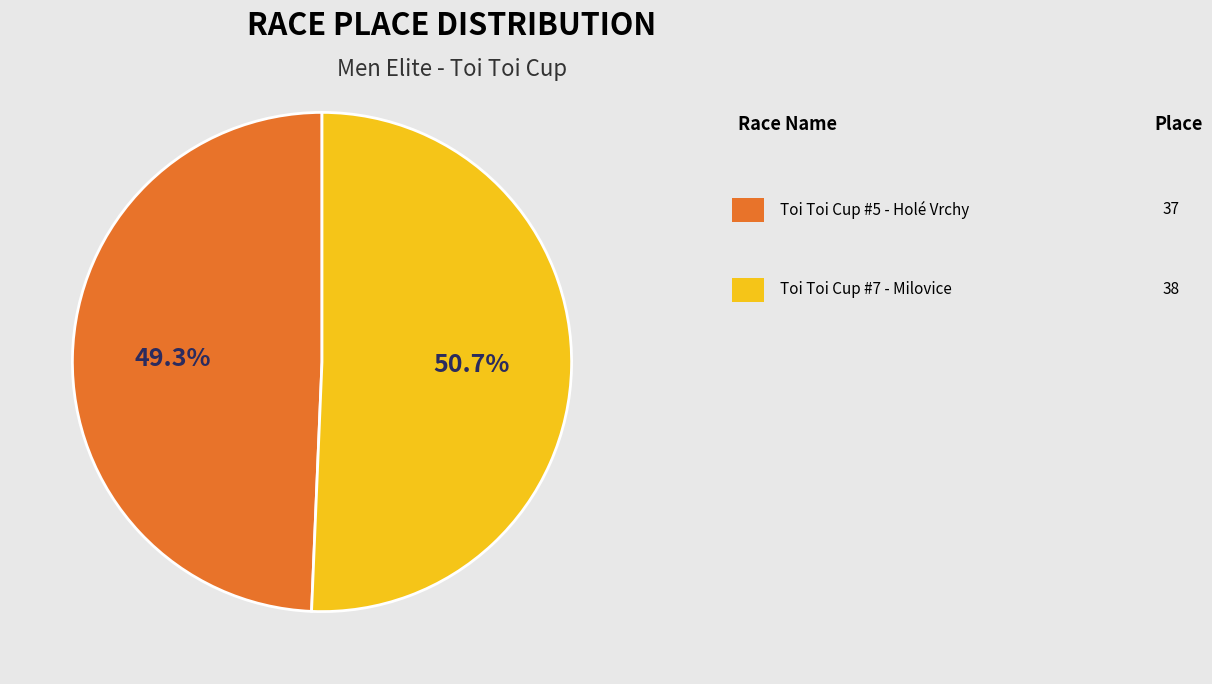

Does any single category account for the majority?

Yes